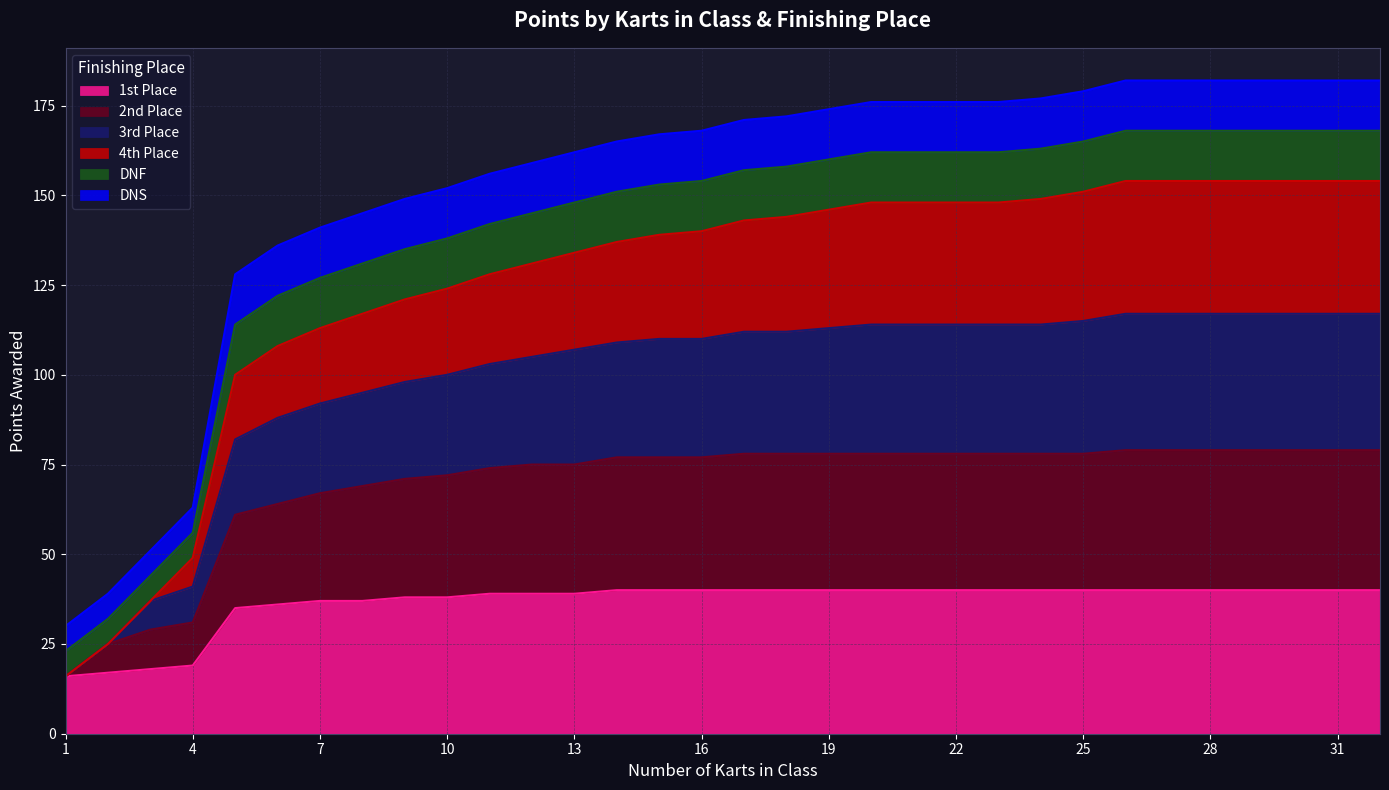

How many lines are shown in the chart?

6